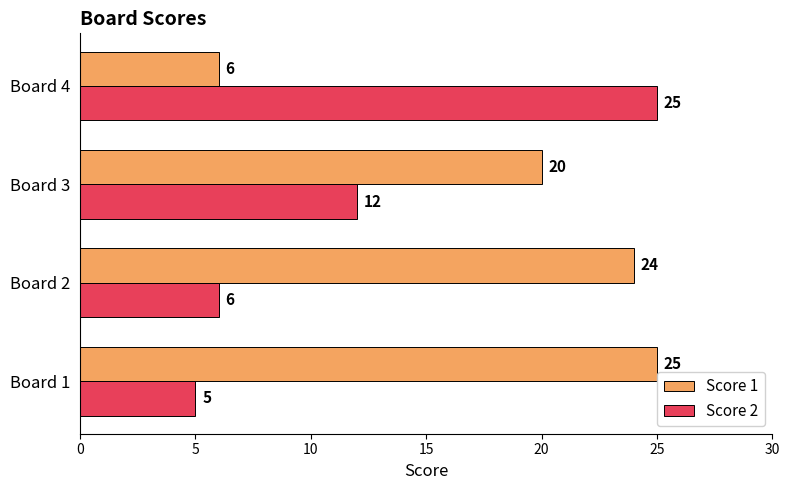

At Board 1, list the series in order from smallest to largest.

Score 2, Score 1